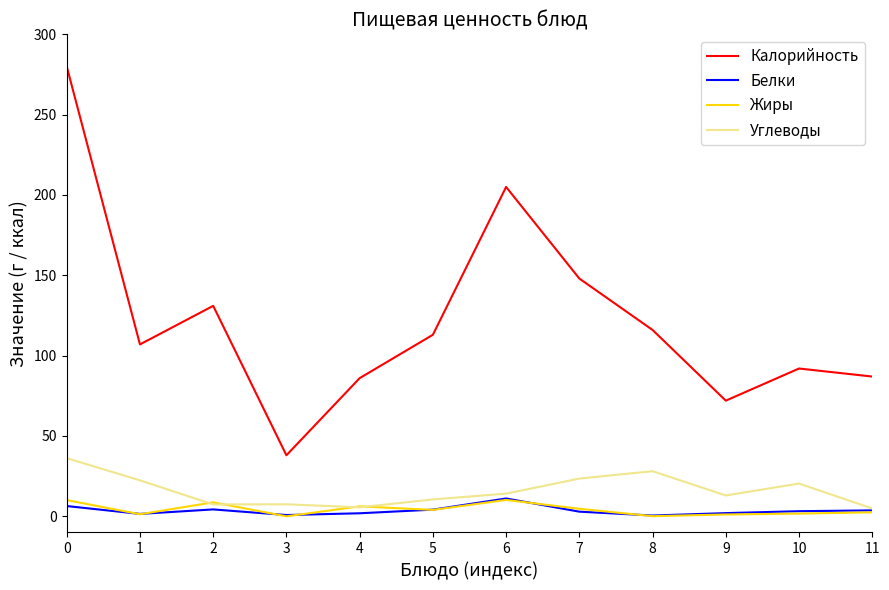

Is it true that Углеводы equals 33.8 at 7?

False